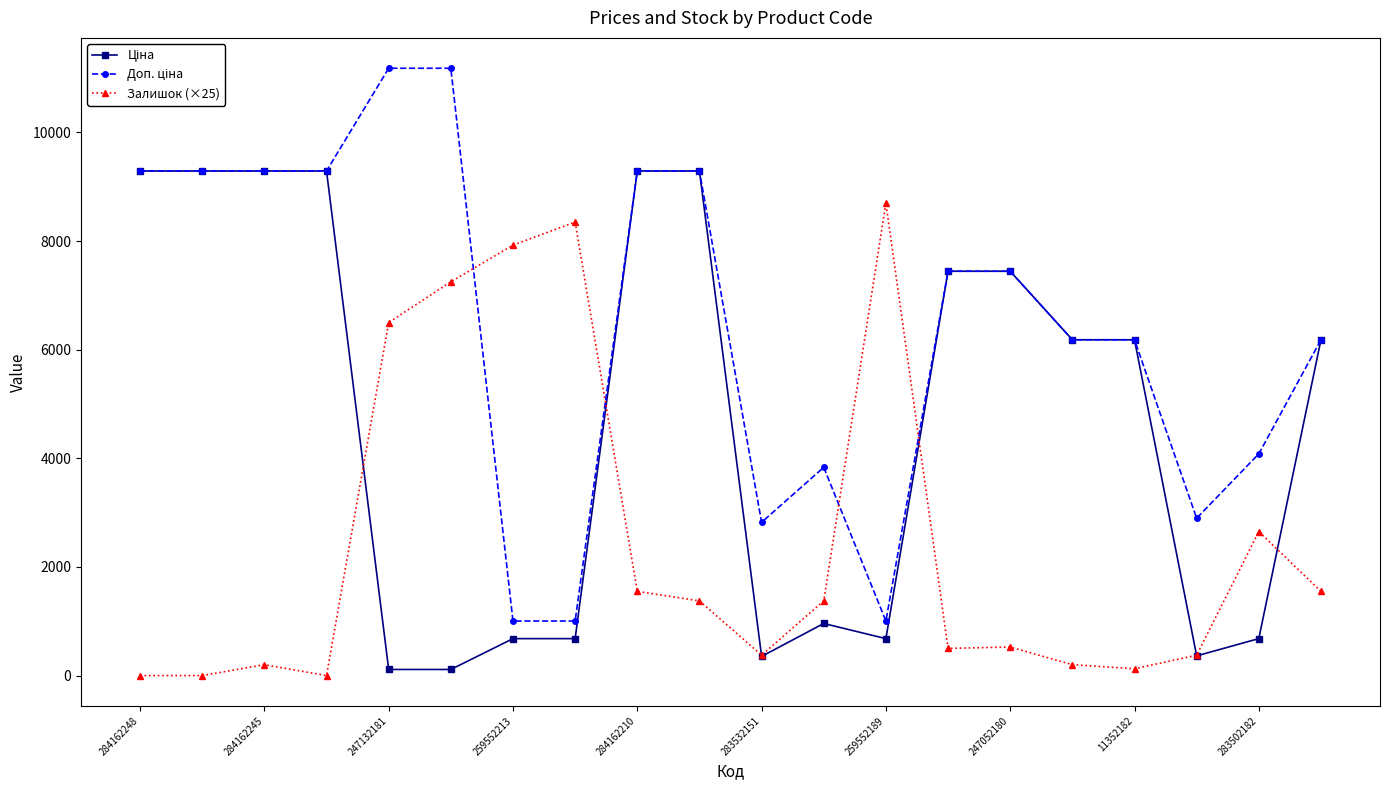

What is the sum of all Залишок (×25) values?

49525.0